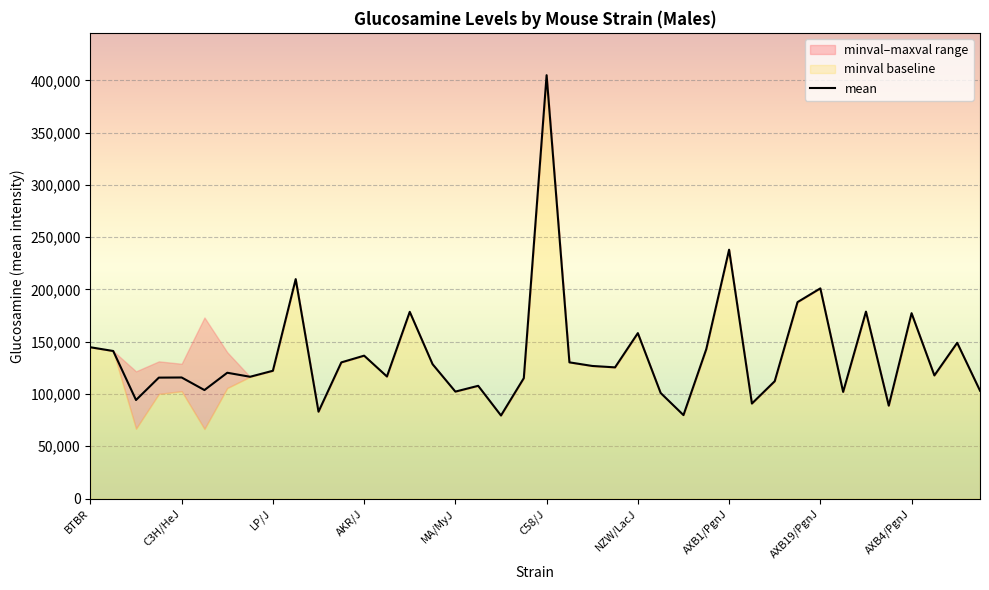

Reading right to left, list all the values displayed in this chart.

mean: AXB8/PgnJ=103191	AXB6/PgnJ=148968	AXB5/PgnJ=117764	AXB4/PgnJ=177297	AXB24/PgnJ=88855	AXB23/PgnJ=178800	AXB2/PgnJ=102000	AXB19/PgnJ=201019	AXB19a/PgnJ=187871	AXB15/PgnJ=112232	AXB12/PgnJ=90871	AXB1/PgnJ=238022	LG/J=142932	129X1/SvJ=79834	C57L/J=100976	NZW/LacJ=158237	NON/ShiLtJ=125486	SM/J=126835	I/LnJ=130282	C58/J=404912	RIIIS/J=115155	CE/J=79453	BUB/BnJ=107840	MA/MyJ=102299	KK/HlJ=128538	SJL/J=178588	CBA/J=116748	AKR/J=136673	PL/J=130241	NOD/ShiLtJ=83099	SWR/J=209886	LP/J=122235	FVB/NJ=116487	DBA/2J=120333	C57BL/6J=103779	C3H/HeJ=115802	BALB/cJ=115673	A/J=94262	CAST/EiJ=141136	BTBR=144713
minval: AXB8/PgnJ=103191	AXB6/PgnJ=148968	AXB5/PgnJ=117764	AXB4/PgnJ=177297	AXB24/PgnJ=88855	AXB23/PgnJ=178800	AXB2/PgnJ=102000	AXB19/PgnJ=201019	AXB19a/PgnJ=187871	AXB15/PgnJ=112232	AXB12/PgnJ=90871	AXB1/PgnJ=238022	LG/J=142932	129X1/SvJ=79834	C57L/J=100976	NZW/LacJ=158237	NON/ShiLtJ=125486	SM/J=126835	I/LnJ=130282	C58/J=404912	RIIIS/J=115155	CE/J=79453	BUB/BnJ=107840	MA/MyJ=102299	KK/HlJ=128538	SJL/J=178588	CBA/J=116748	AKR/J=136673	PL/J=130241	NOD/ShiLtJ=83099	SWR/J=209886	LP/J=122235	FVB/NJ=116487	DBA/2J=105699	C57BL/6J=66585	C3H/HeJ=102688	BALB/cJ=100115	A/J=66839	CAST/EiJ=141136	BTBR=144713
maxval: AXB8/PgnJ=103191	AXB6/PgnJ=148968	AXB5/PgnJ=117764	AXB4/PgnJ=177297	AXB24/PgnJ=88855	AXB23/PgnJ=178800	AXB2/PgnJ=102000	AXB19/PgnJ=201019	AXB19a/PgnJ=187871	AXB15/PgnJ=112232	AXB12/PgnJ=90871	AXB1/PgnJ=238022	LG/J=142932	129X1/SvJ=79834	C57L/J=100976	NZW/LacJ=158237	NON/ShiLtJ=125486	SM/J=126835	I/LnJ=130282	C58/J=404912	RIIIS/J=115155	CE/J=79453	BUB/BnJ=107840	MA/MyJ=102299	KK/HlJ=128538	SJL/J=178588	CBA/J=116748	AKR/J=136673	PL/J=130241	NOD/ShiLtJ=83099	SWR/J=209886	LP/J=122235	FVB/NJ=116487	DBA/2J=139929	C57BL/6J=173190	C3H/HeJ=128916	BALB/cJ=131230	A/J=121684	CAST/EiJ=141136	BTBR=144713